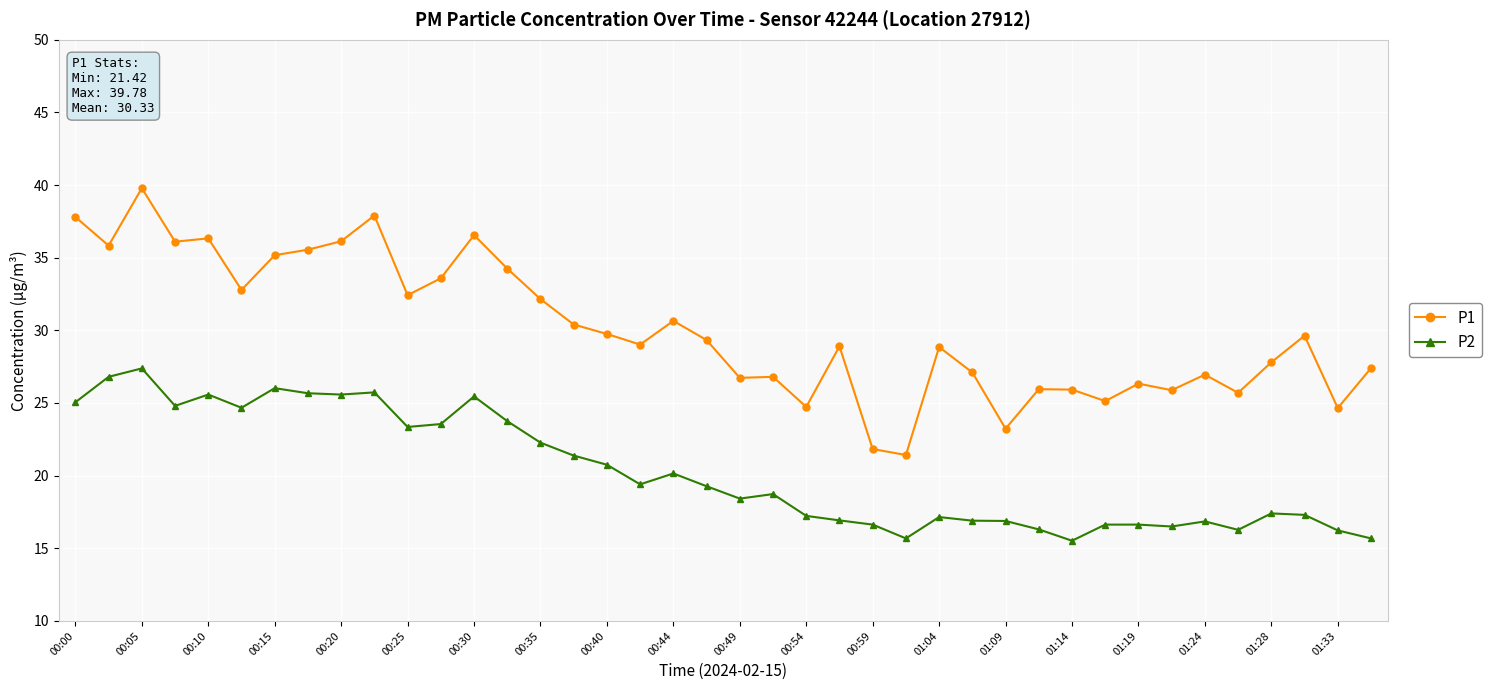

True or false: P2 has more than 2 interior local peaks.

True